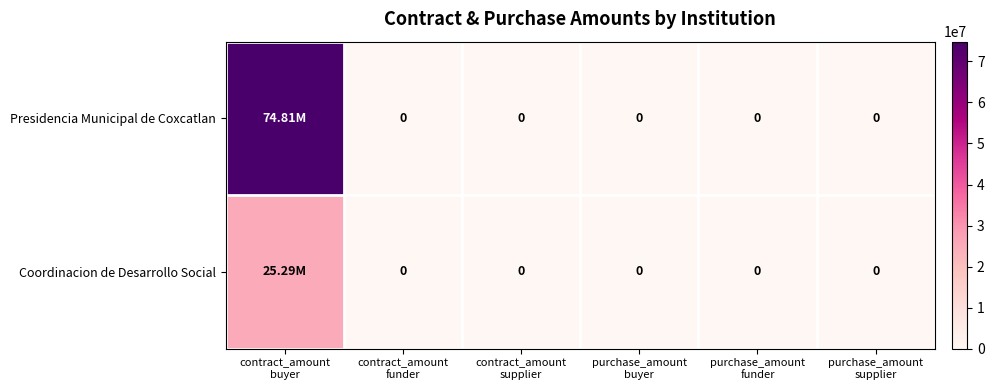

The Coordinacion de Desarrollo Social series shows 0.0 at purchase_amount funder. True or false?

True